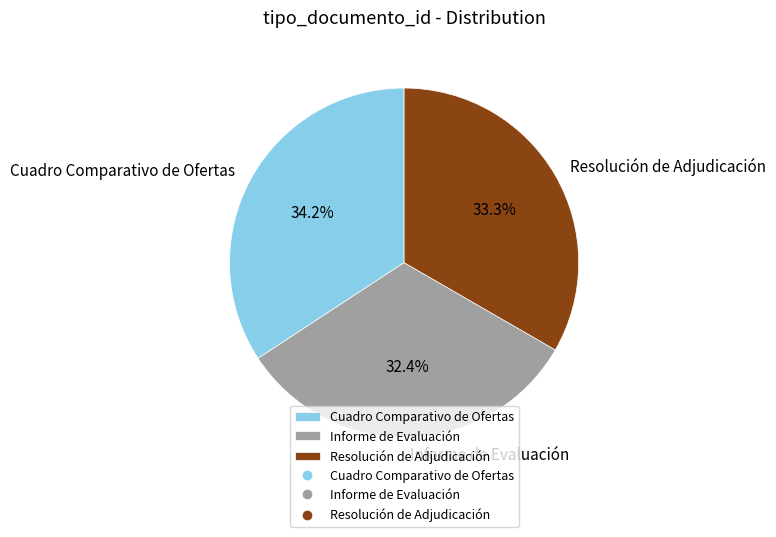

What portion of the pie excludes Cuadro Comparativo de Ofertas?

65.8%